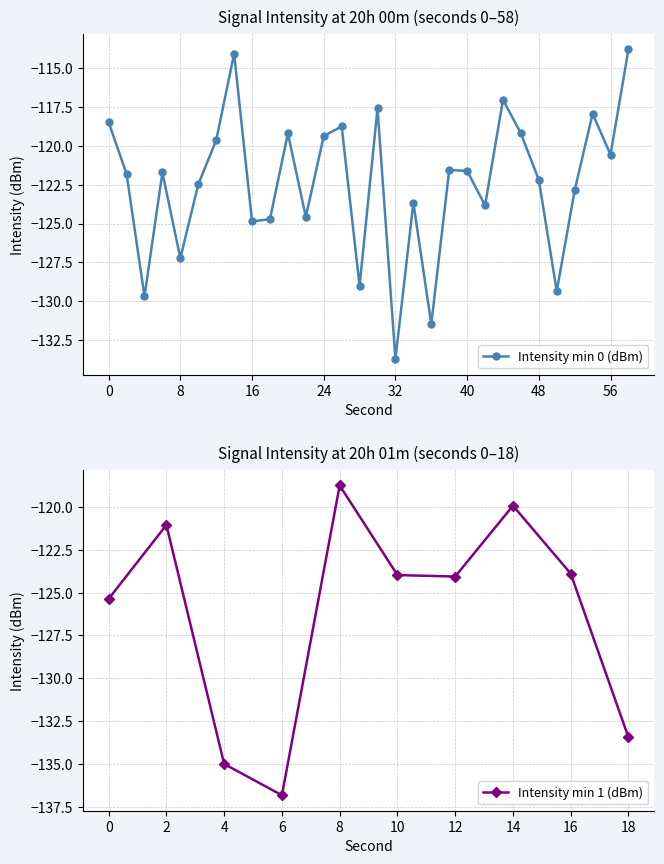

Does the chart have visible grid lines?

Yes